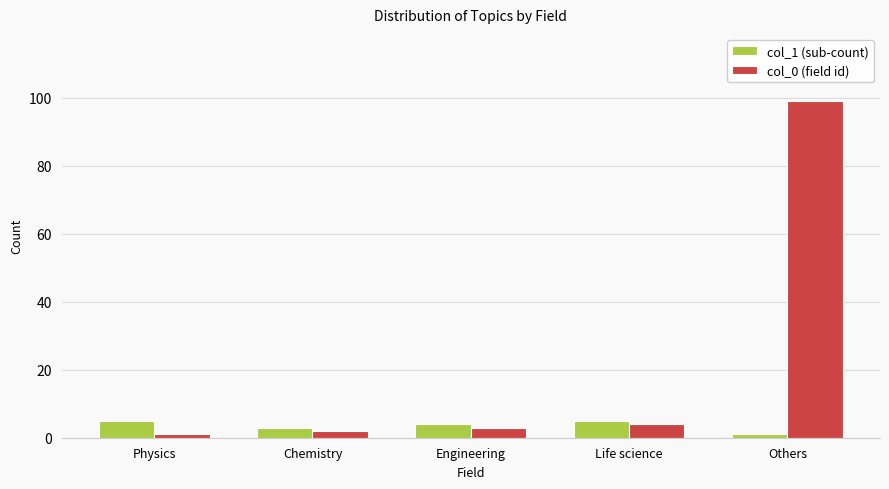

List the series in order of their overall mean, highest first.

col_0 (field id), col_1 (sub-count)